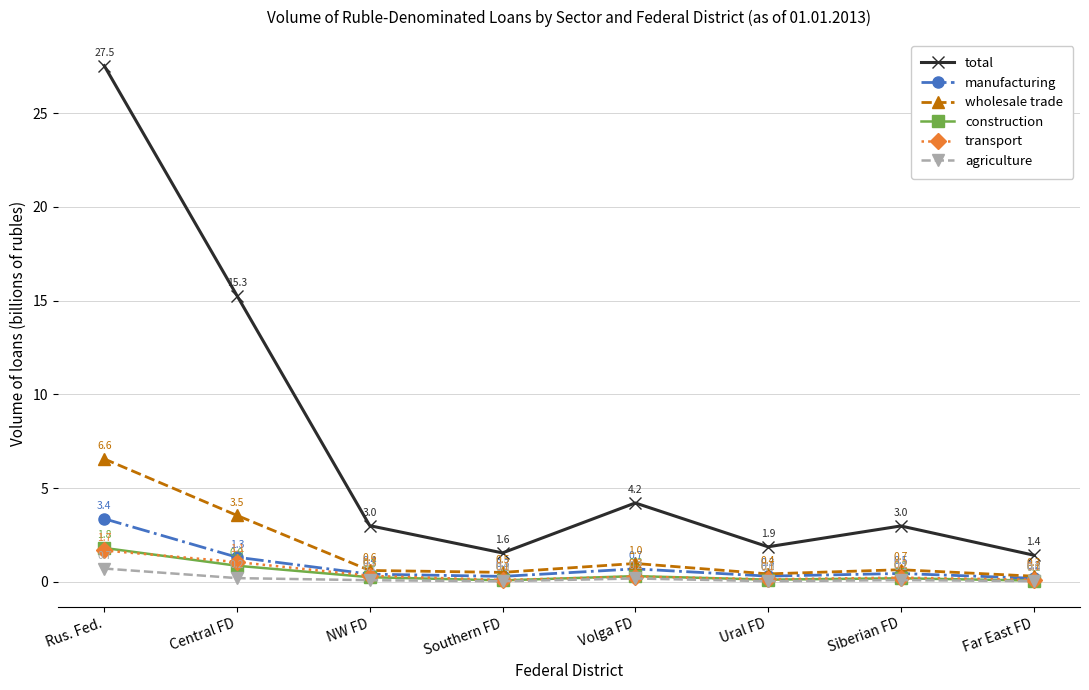

At which category is the sum across all series the highest?

Rus. Fed.